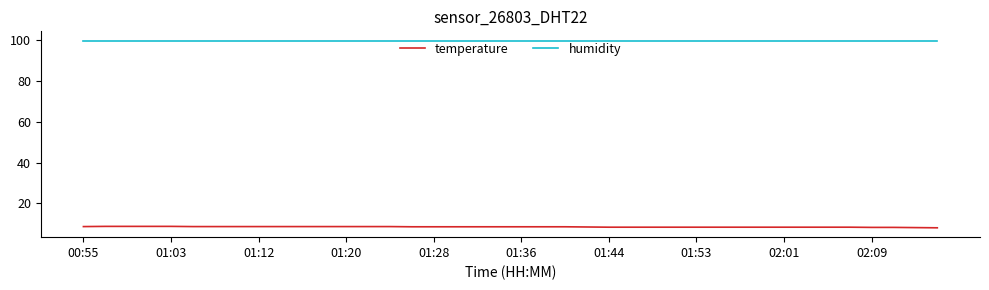

What are all the series names shown in the legend?

temperature, humidity